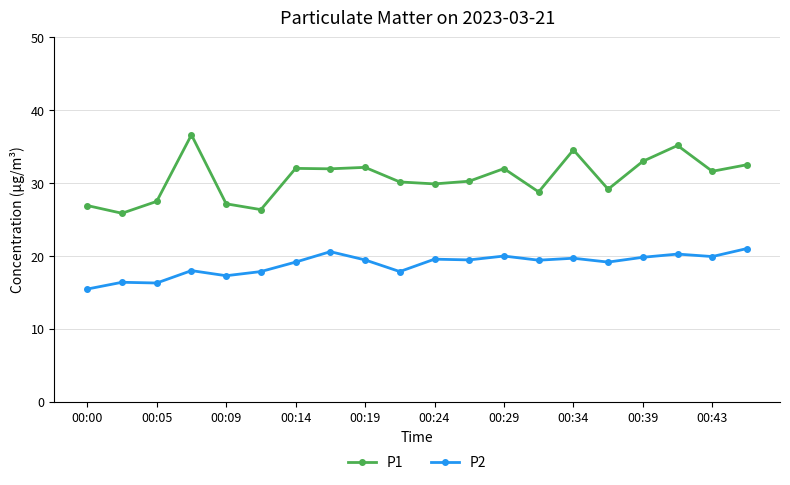

True or false: P2 has more than 2 points higher than both neighbors.

True